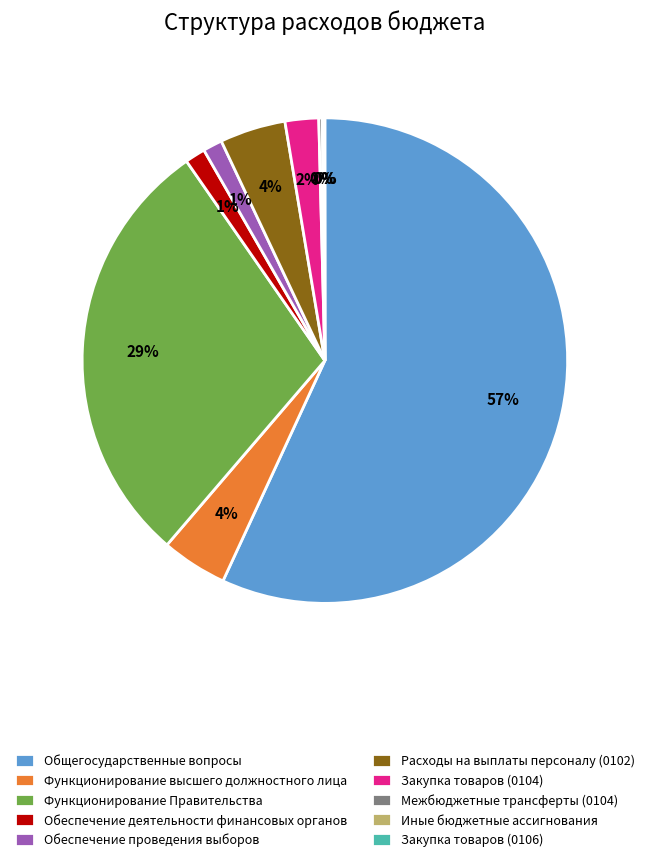

What is the largest slice in the pie chart?

Общегосударственные вопросы